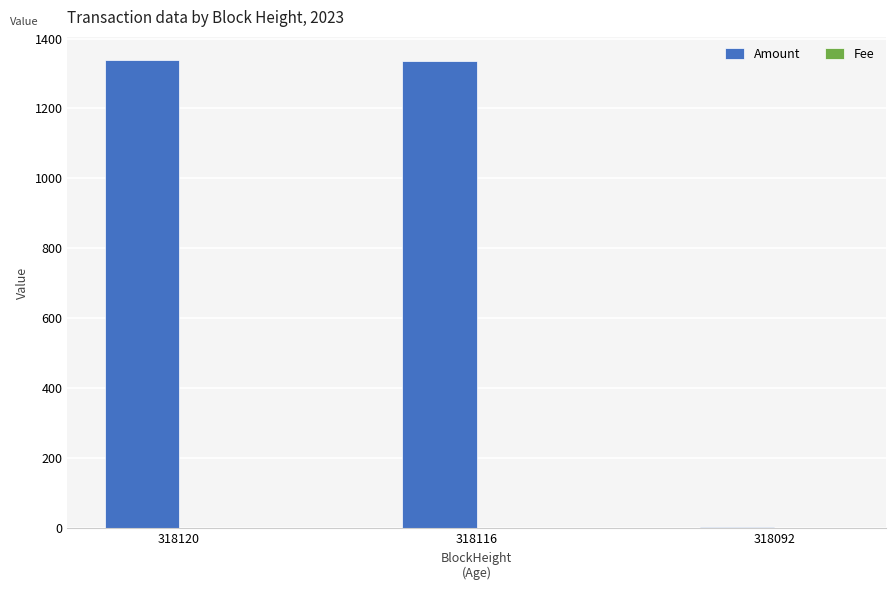

What is the maximum value shown in the chart?

1337.7